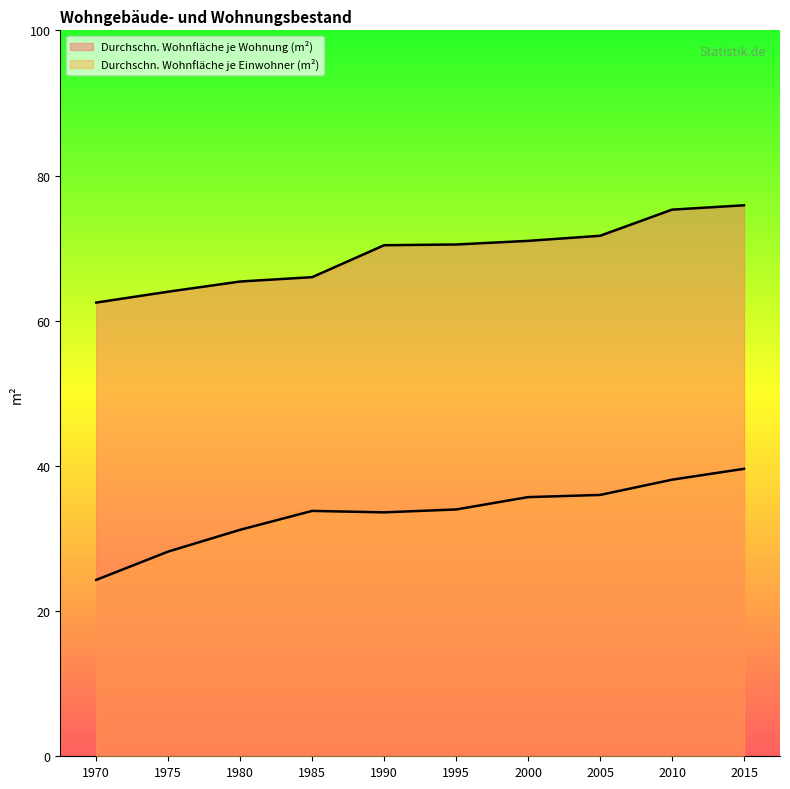

List the series in order of their overall mean, highest first.

Durchschn. Wohnfläche je Wohnung (m²), Durchschn. Wohnfläche je Einwohner (m²)